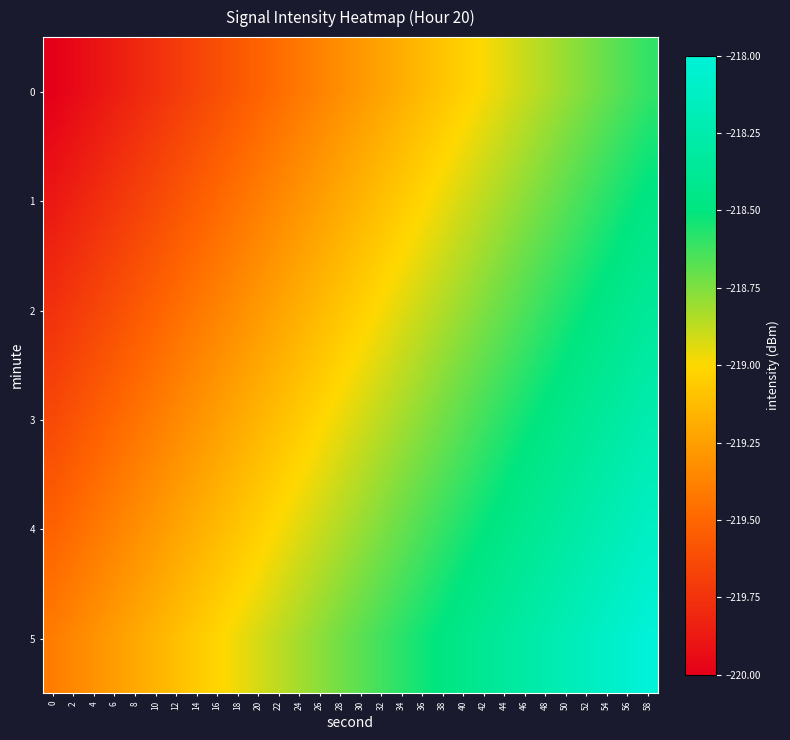

Rank the series at 48 from lowest to highest value.

0, 1, 2, 3, 4, 5